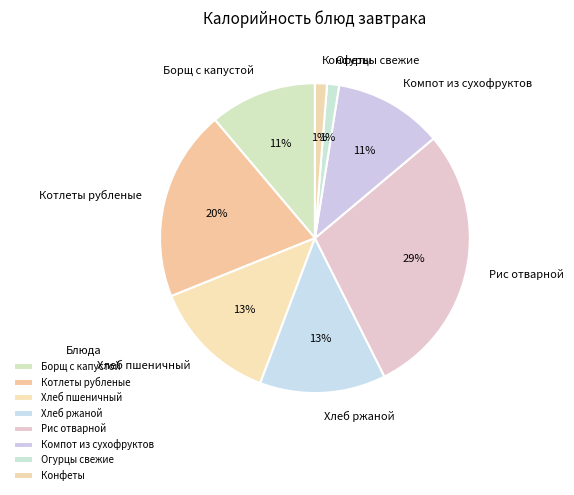

To the nearest percent, what is the combined percentage of Хлеб ржаной and Рис отварной?

42%